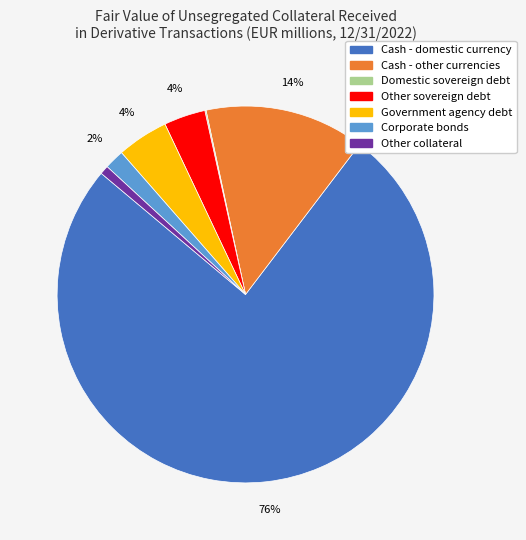

To the nearest percent, what is the average slice percentage?

14%